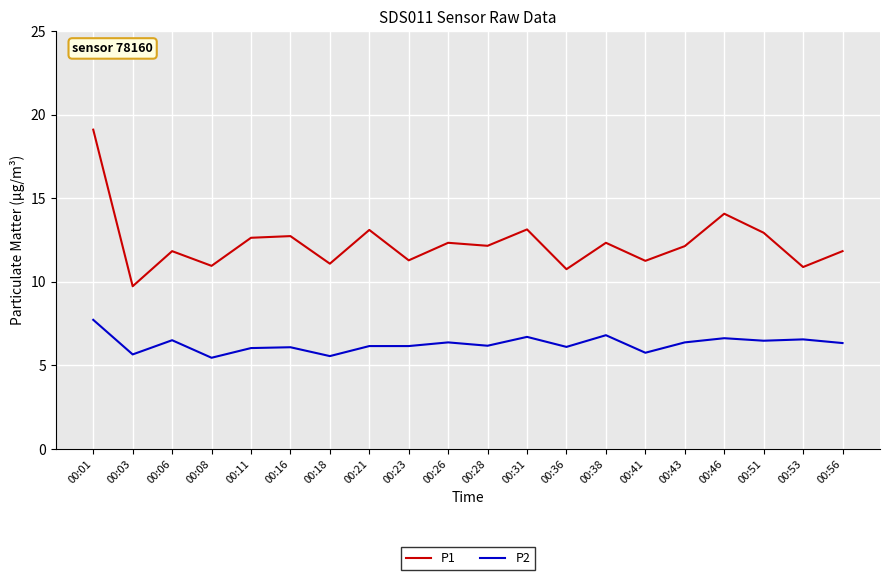

Which series has the largest range (max minus min)?

P1